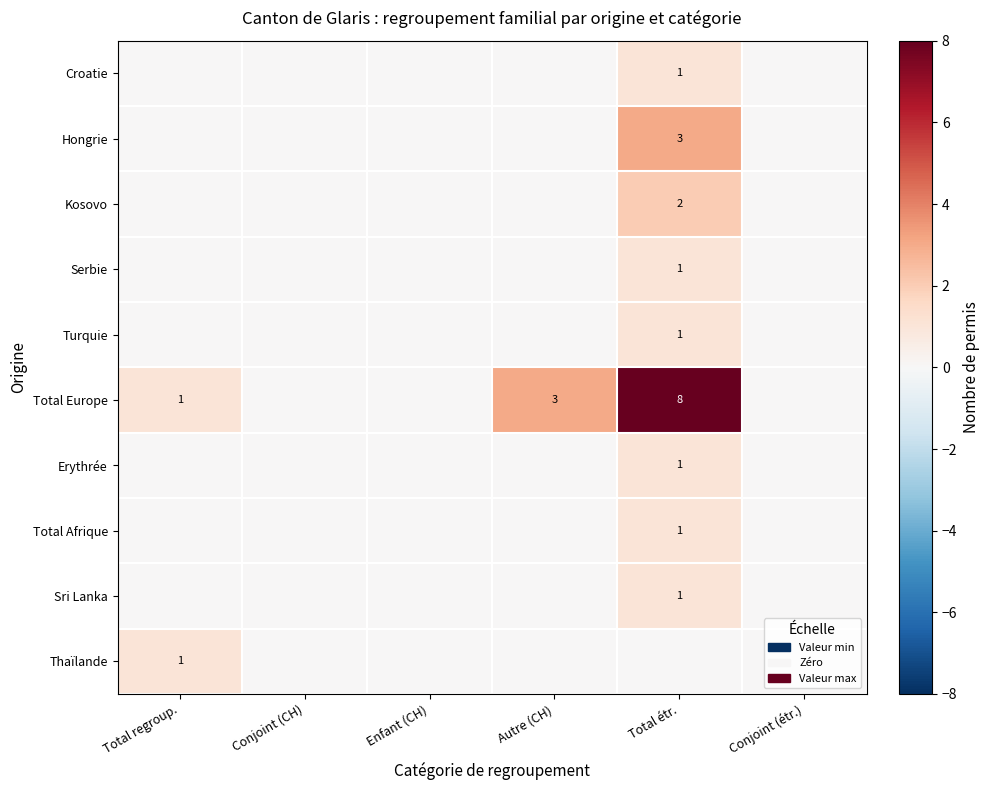

At how many categories does at least one series exceed 4?

1